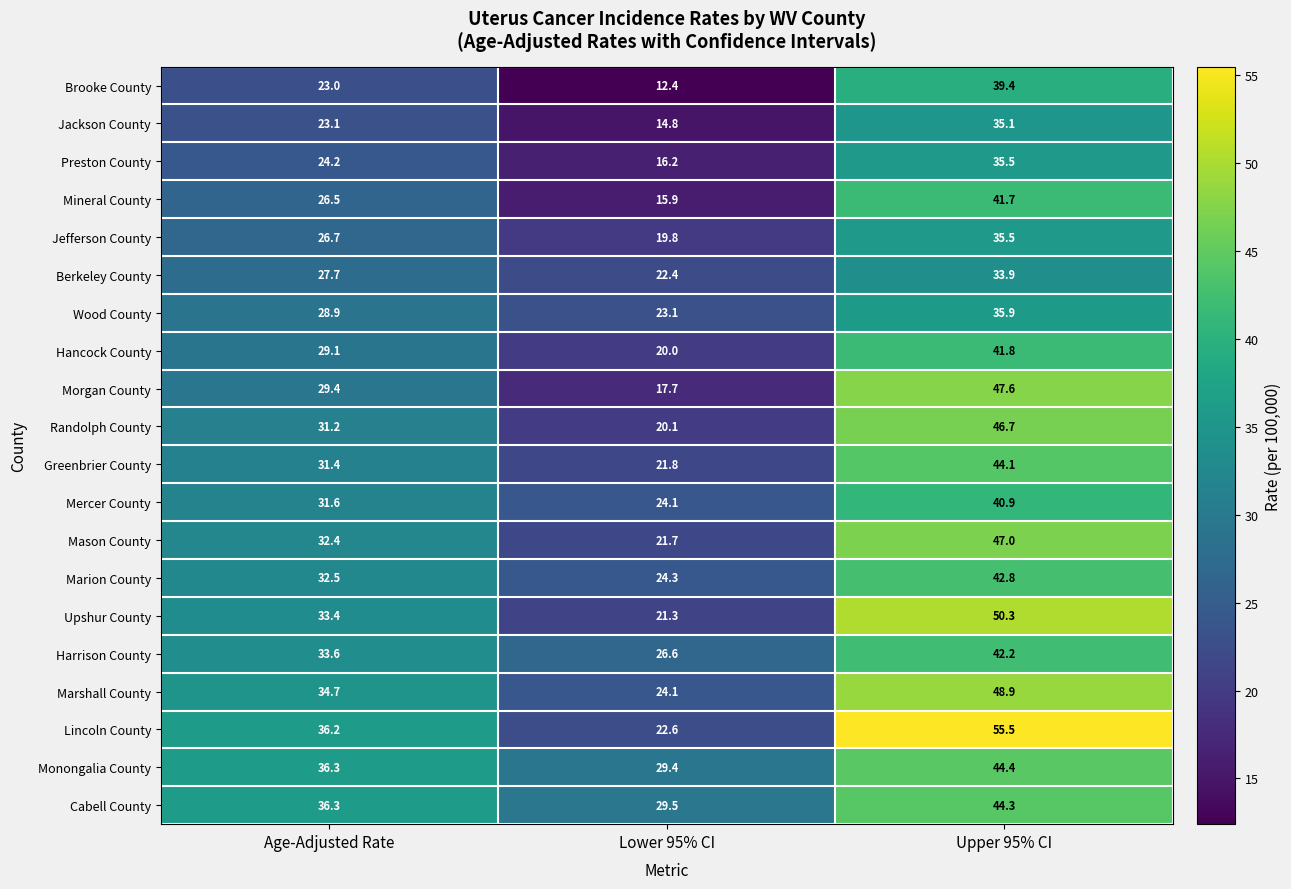

True or false: Brooke County has a value of 37.9 at Age-Adjusted Rate.

False